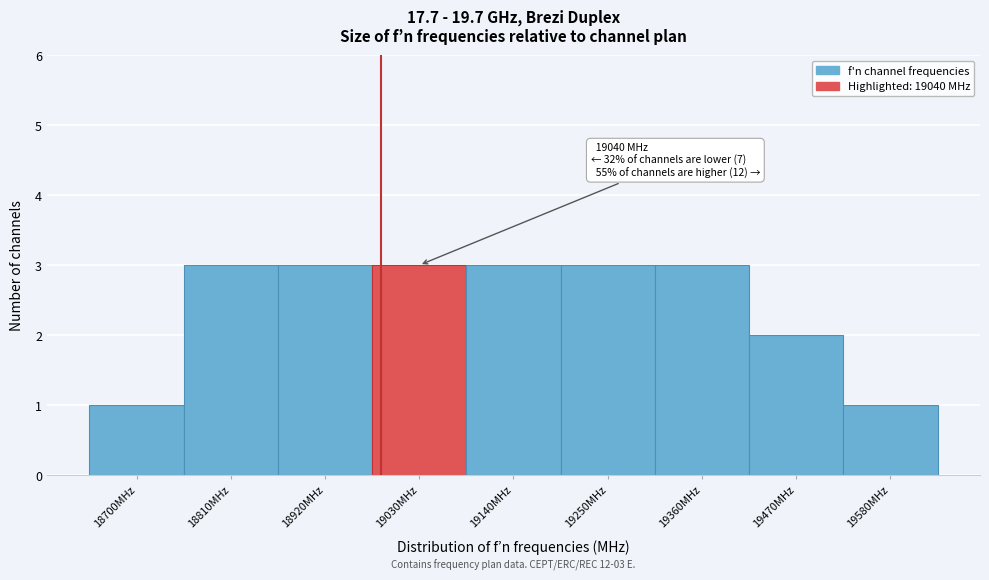

Reading right to left, transcribe all the data shown in this chart.

1	2	3	3	3	3	3	3	1